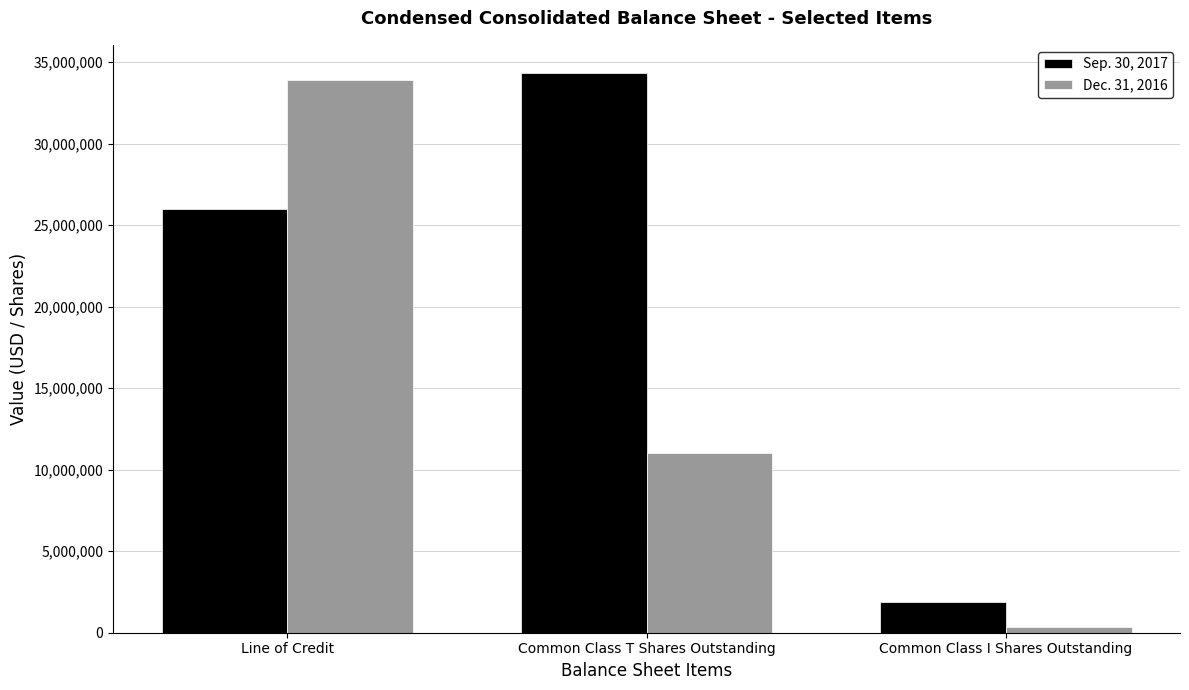

Rank the series at Common Class T Shares Outstanding from lowest to highest value.

Dec. 31, 2016, Sep. 30, 2017